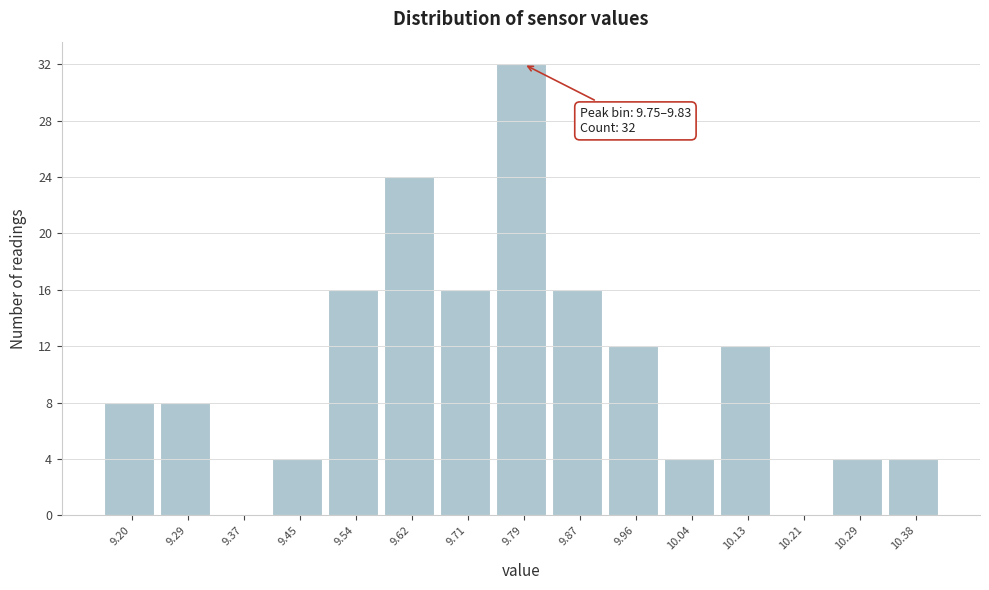

Over which range of the x-axis is the bar tallest?

9.748 to 9.832